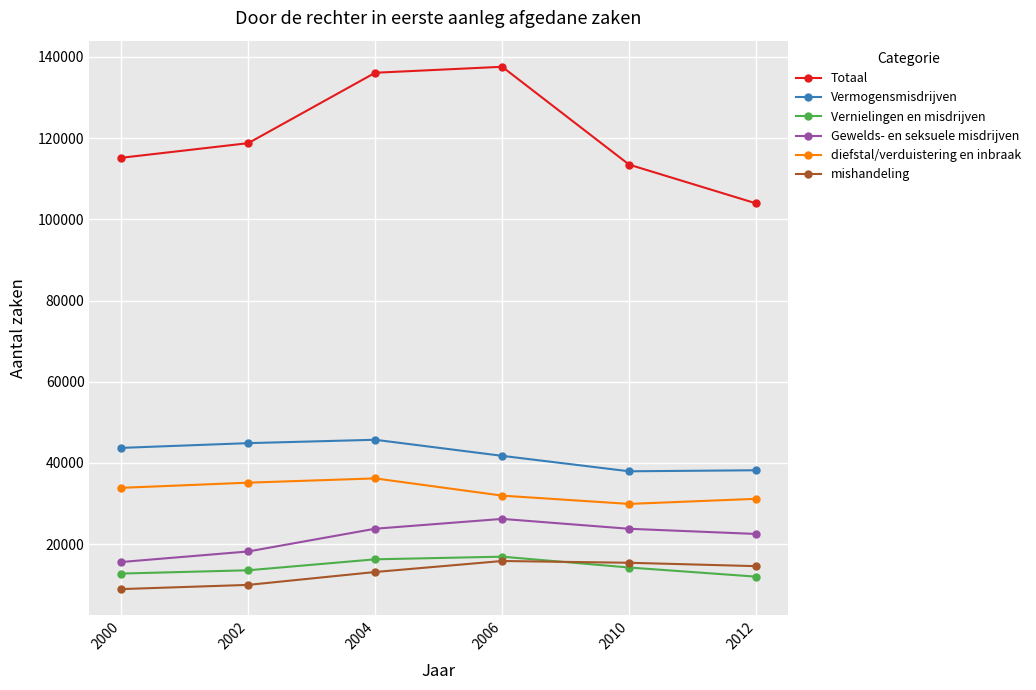

Which series has the largest range (max minus min)?

Totaal